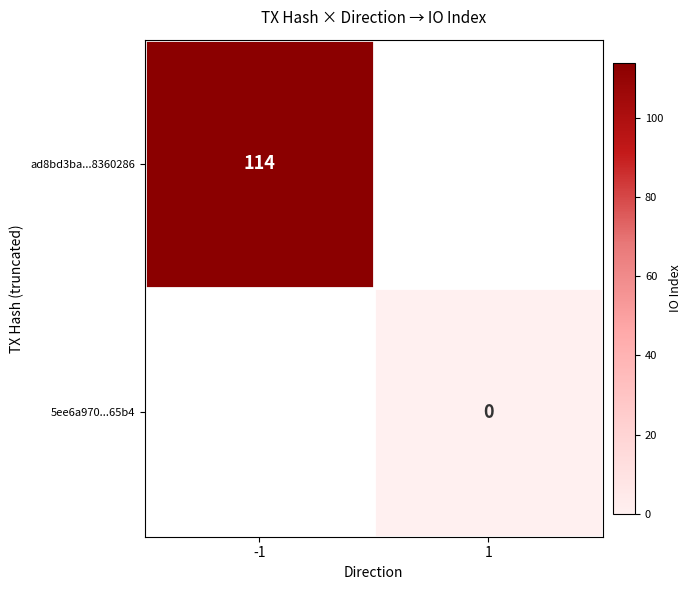

True or false: ad8bd3ba...8360286 has a value of 114 at -1.

True